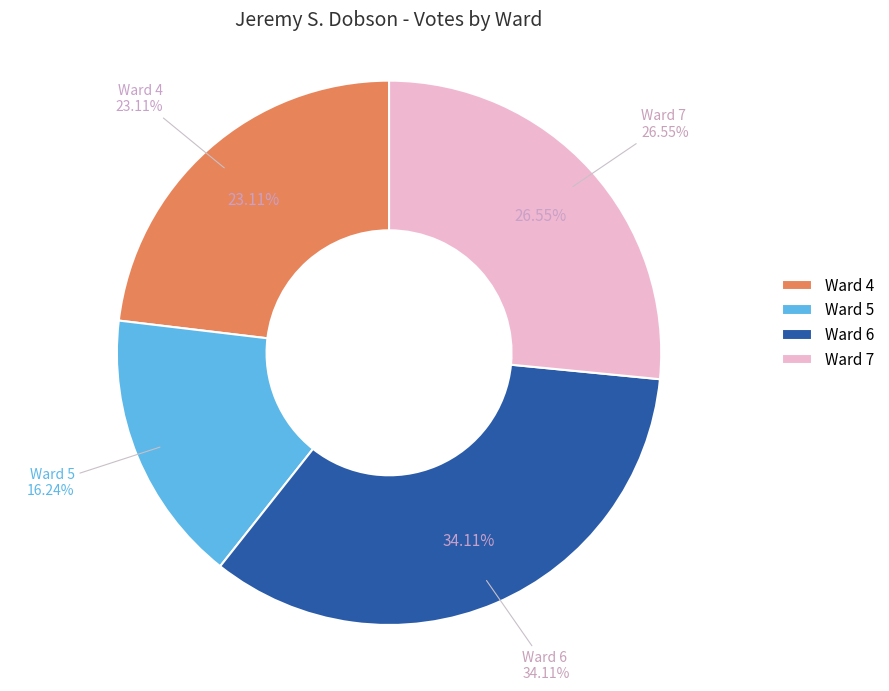

What is the smallest slice in the pie chart?

Ward 5